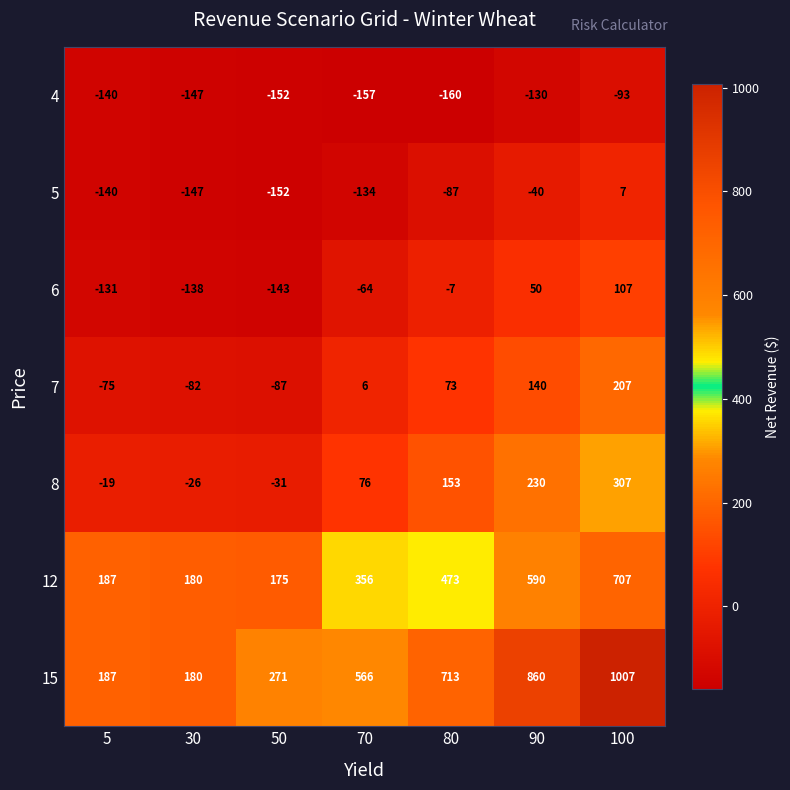

What is the maximum value shown in the chart?

1007